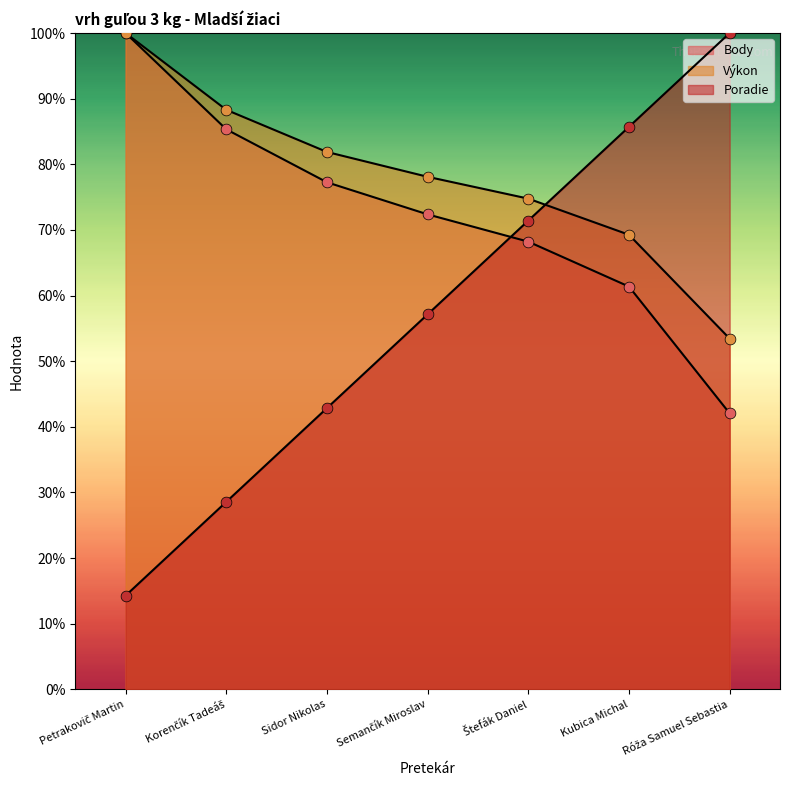

What is the total value across all series at Sidor Nikolas?

202.0